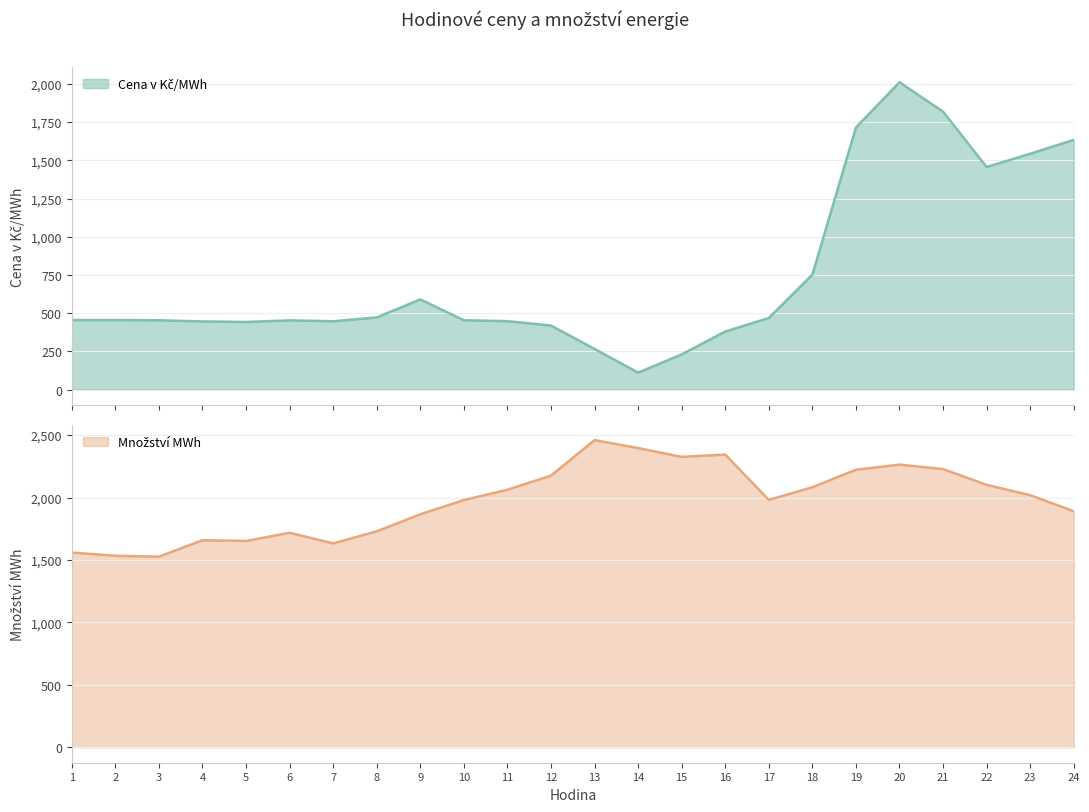

At which category does Množství MWh reach its first local peak?

4